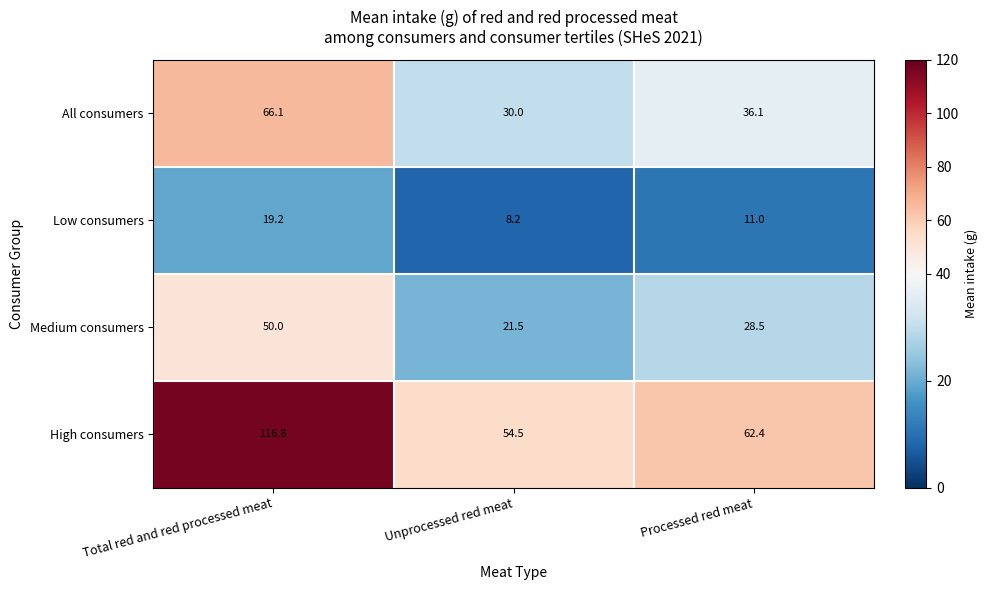

Reading left to right, list all the values displayed in this chart.

All consumers: Total red and red processed meat=66.1	Unprocessed red meat=30.0	Processed red meat=36.1
Low consumers: Total red and red processed meat=19.2	Unprocessed red meat=8.2	Processed red meat=11.0
Medium consumers: Total red and red processed meat=50.0	Unprocessed red meat=21.5	Processed red meat=28.5
High consumers: Total red and red processed meat=116.8	Unprocessed red meat=54.5	Processed red meat=62.4